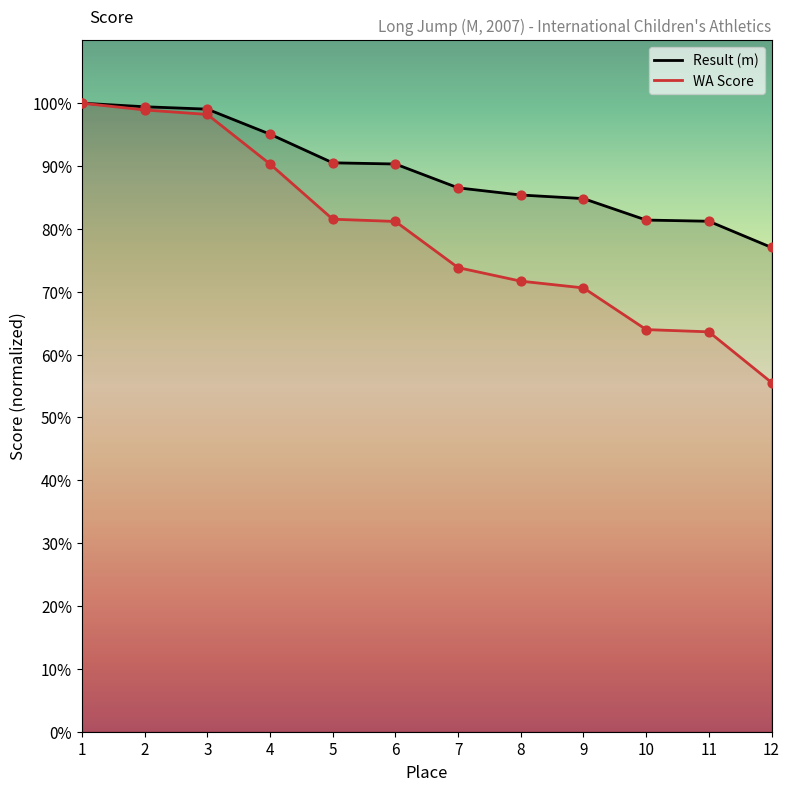

Which series has the largest total across all categories?

Result (m)